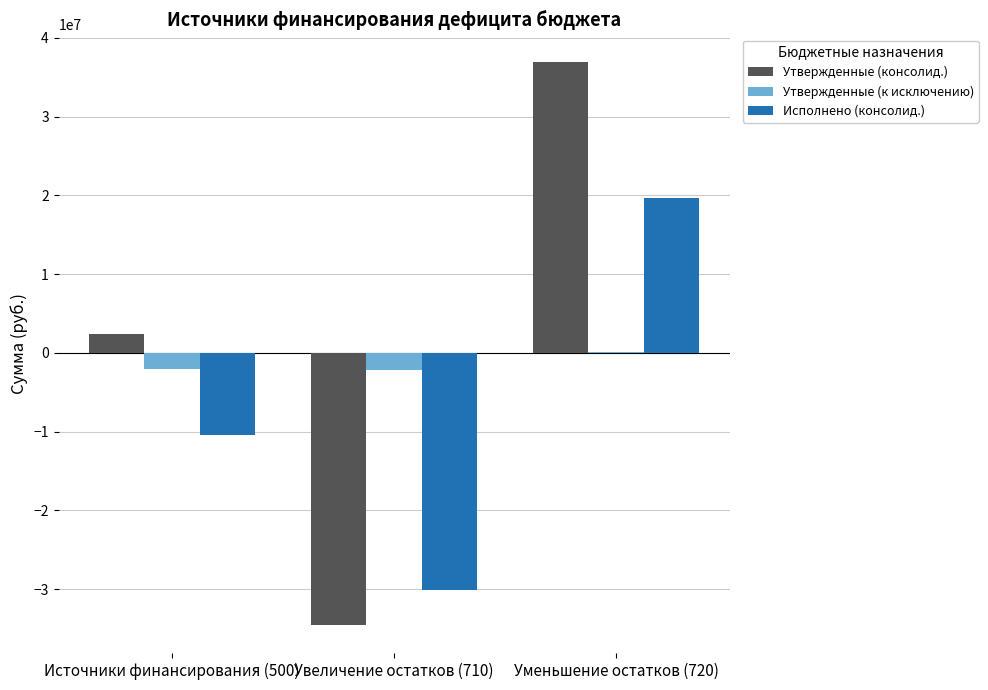

Which series has the largest range (max minus min)?

Утвержденные (консолид.)